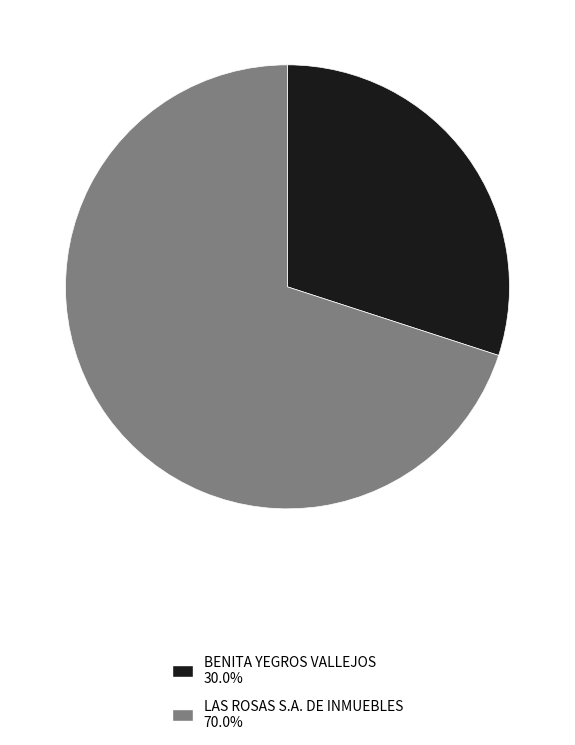

Does any single category account for the majority?

Yes